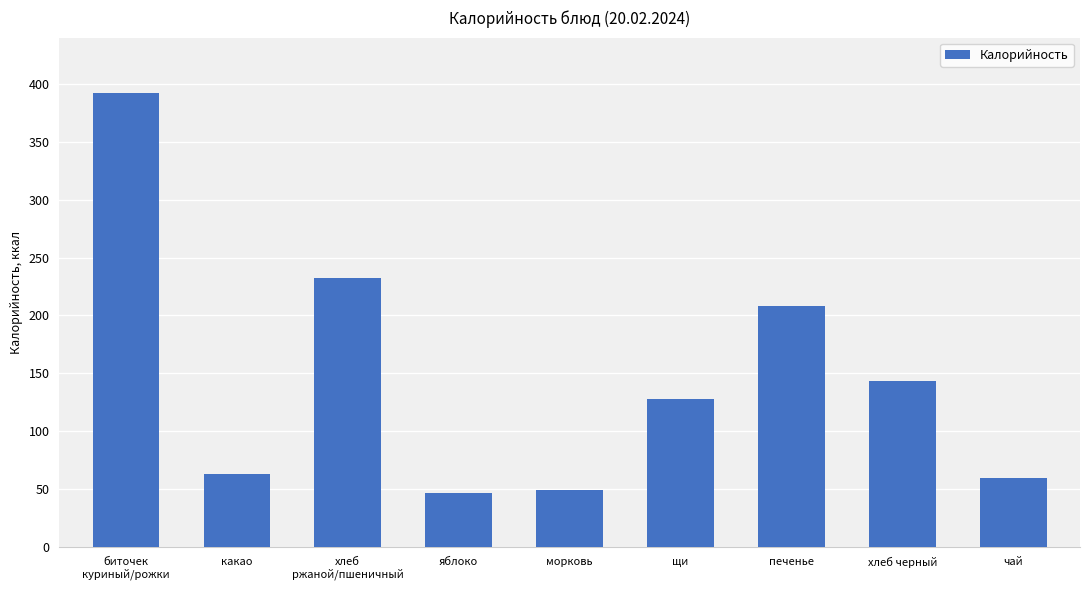

Reading right to left, list all the values displayed in this chart.

60.0	143.0	208.0	128.0	49.0	47.0	232.0	63.0	392.0